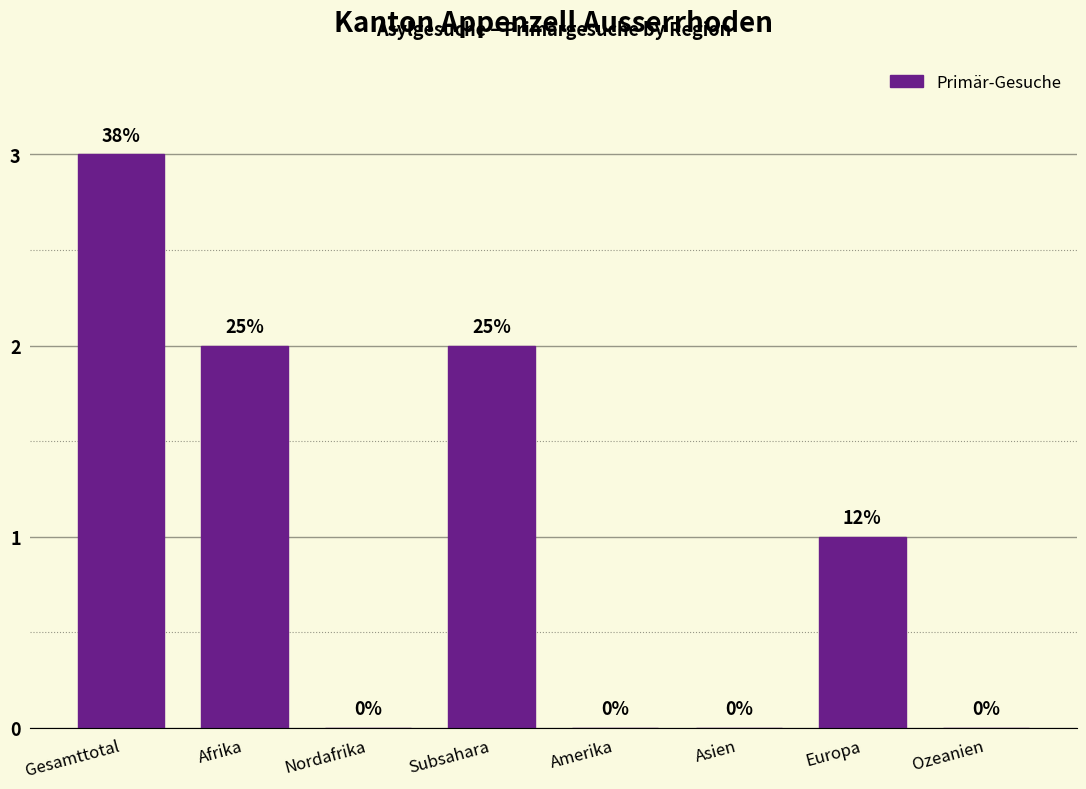

Reading left to right, list all the values displayed in this chart.

Gesamttotal=3	Afrika=2	Nordafrika=0	Subsahara=2	Amerika=0	Asien=0	Europa=1	Ozeanien=0